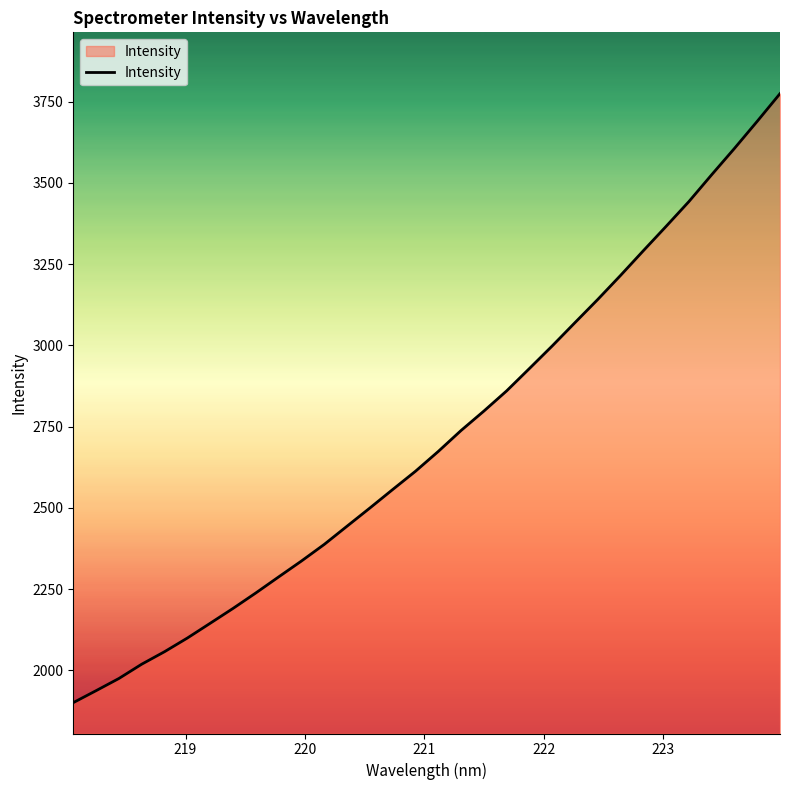

How many values exceed 2673?

16